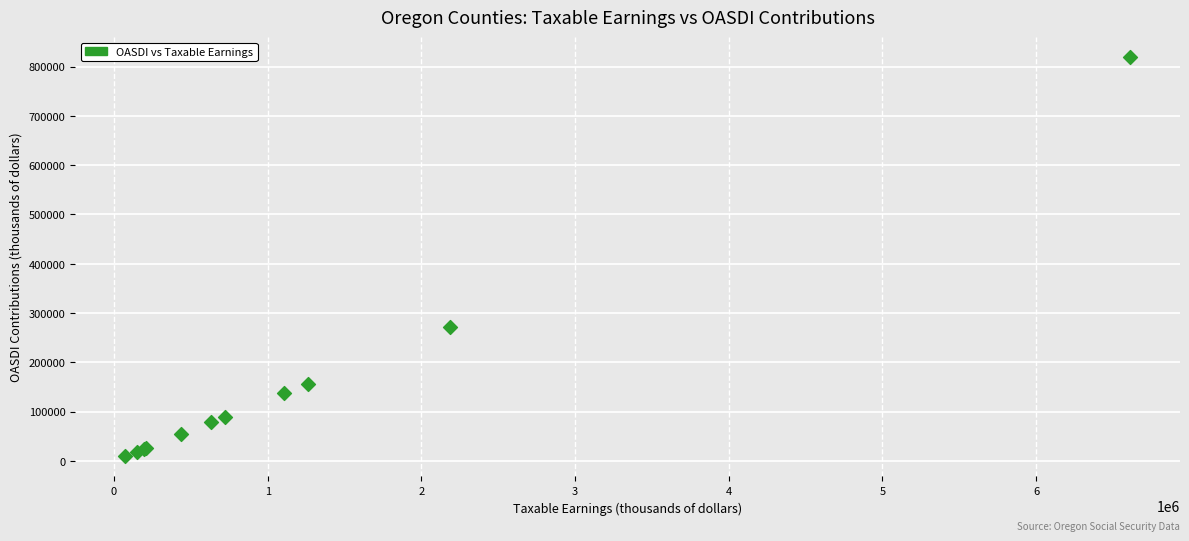

What Y value in the scatter plot is closest to 414370?

270928